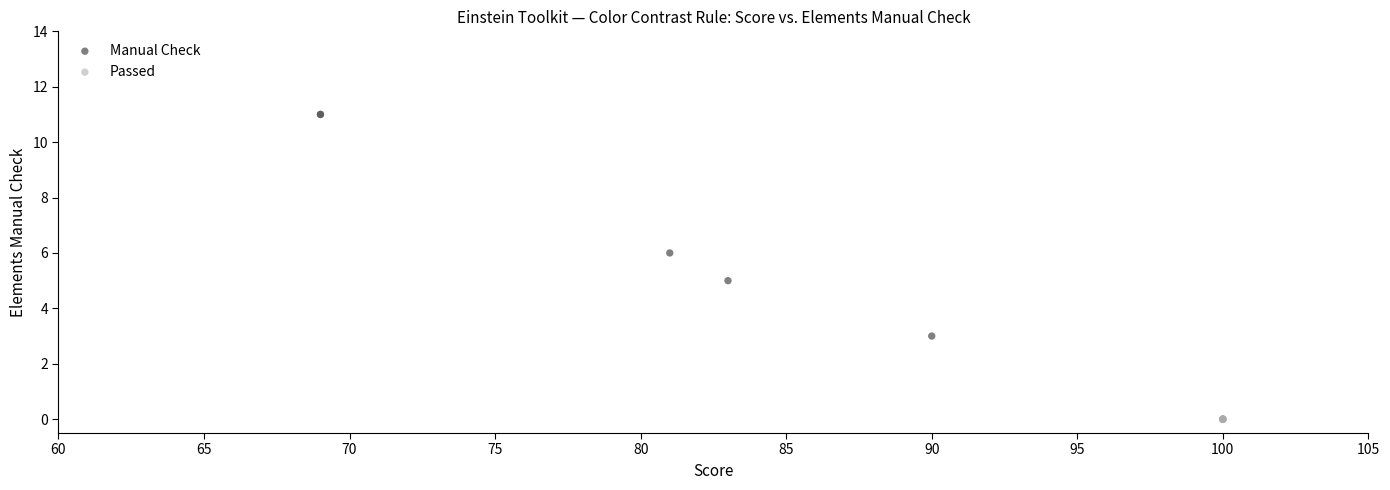

Which series contains the highest Y value?

Manual Check